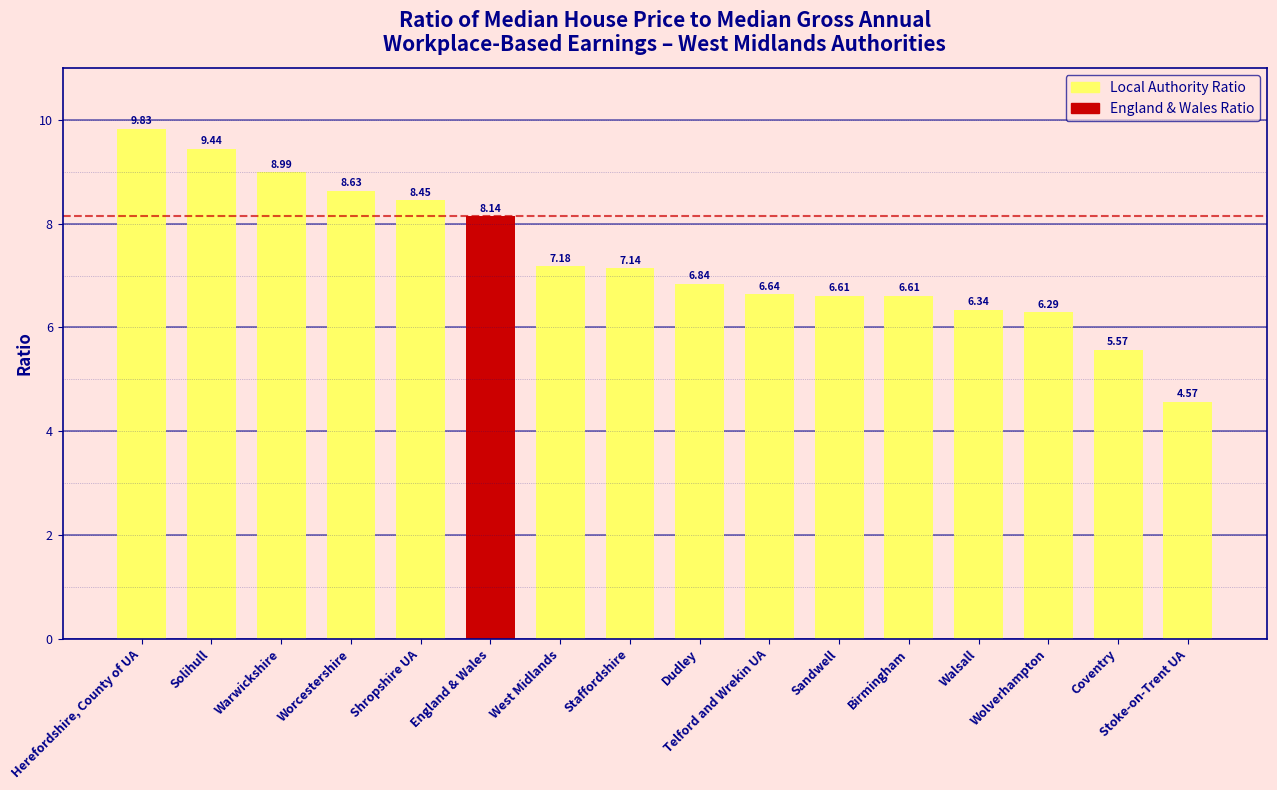

How many values are below 7?

8